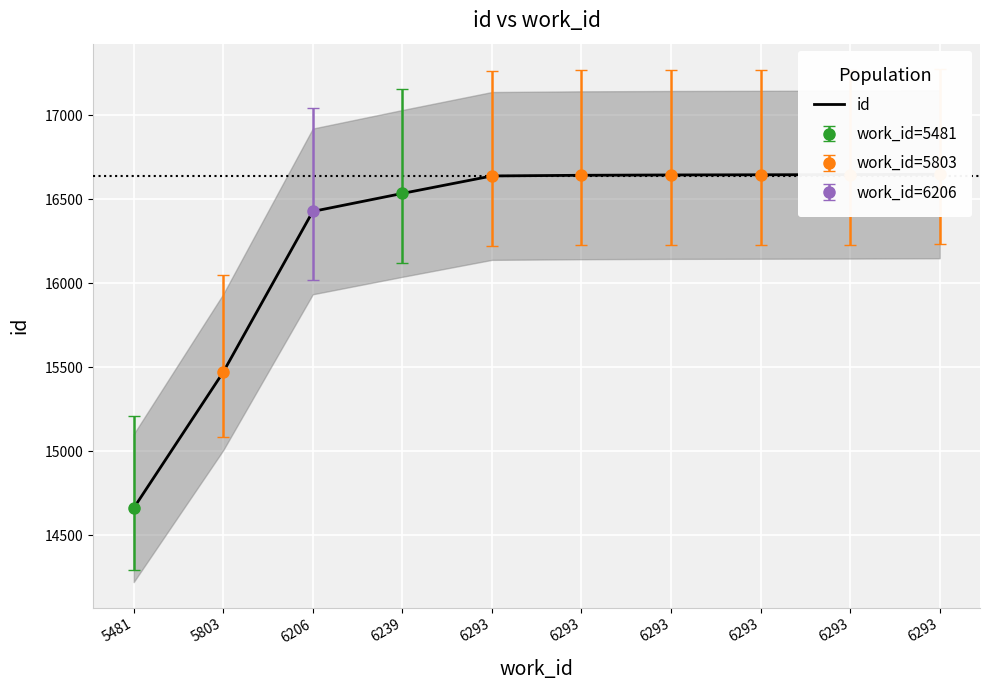

Between 5481 and 6293, which is larger?

6293